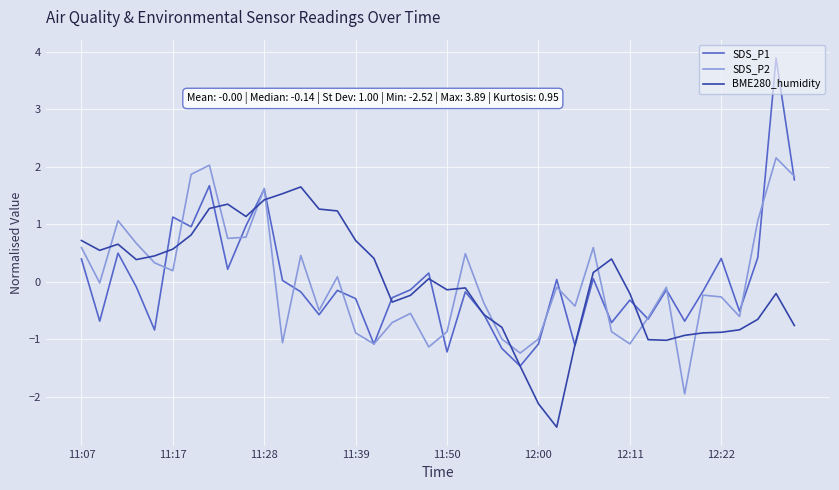

List the series in order of their peak value, lowest first.

BME280_humidity, SDS_P2, SDS_P1